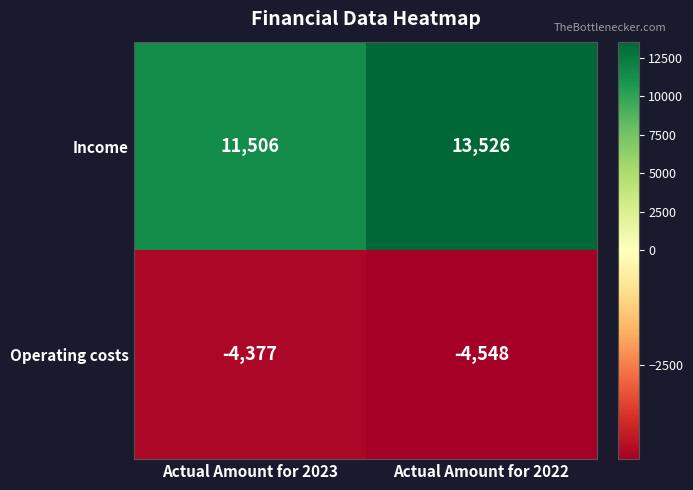

What is the total value across all series at Actual Amount for 2023?

7129